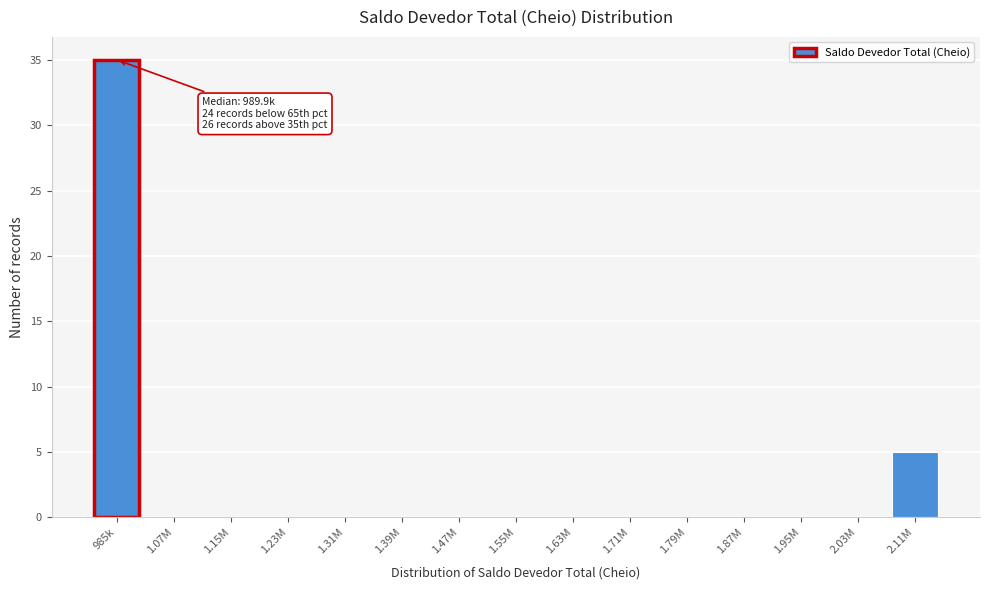

Reading left to right, list all the values displayed in this chart.

985k=35	1.07M=0	1.15M=0	1.23M=0	1.31M=0	1.39M=0	1.47M=0	1.55M=0	1.63M=0	1.71M=0	1.79M=0	1.87M=0	1.95M=0	2.03M=0	2.11M=5